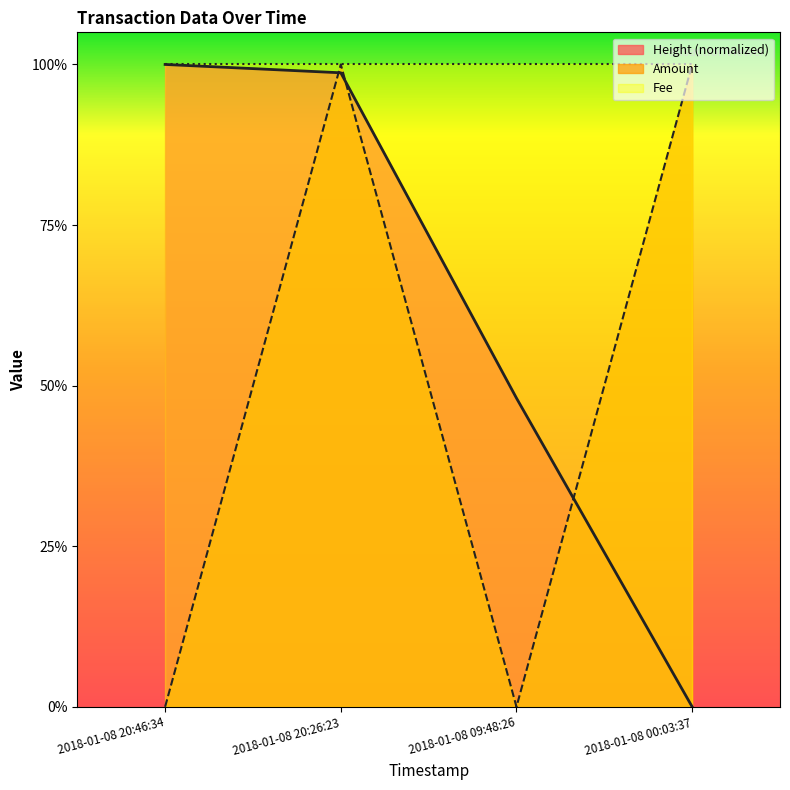

What is the sum of all Height_norm values?

2.5